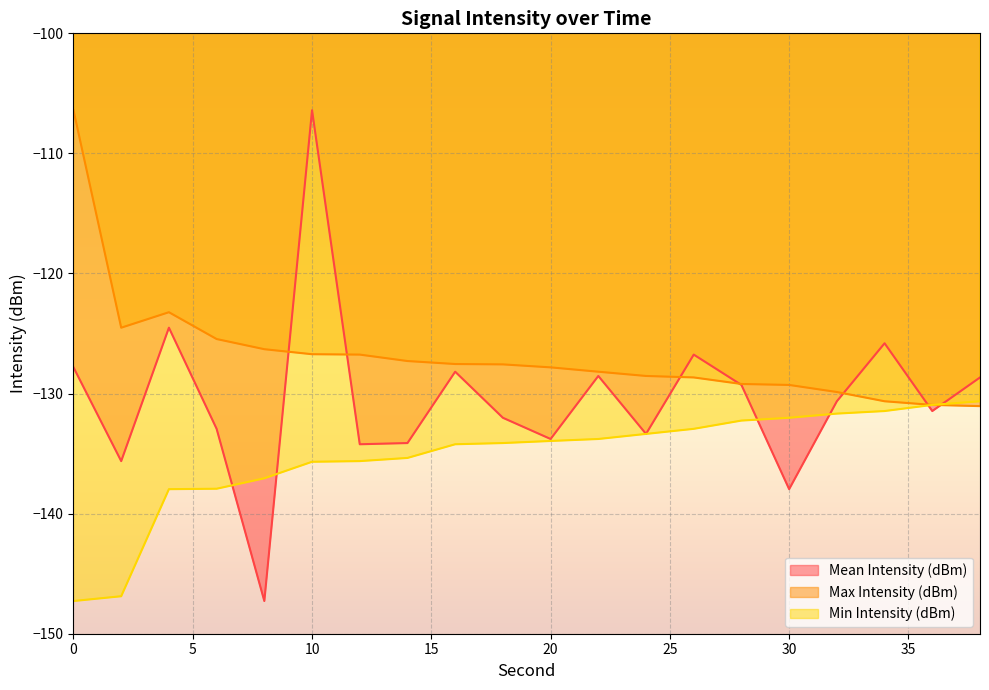

Is it true that Max Intensity (dBm) equals -129.2 at 28?

True